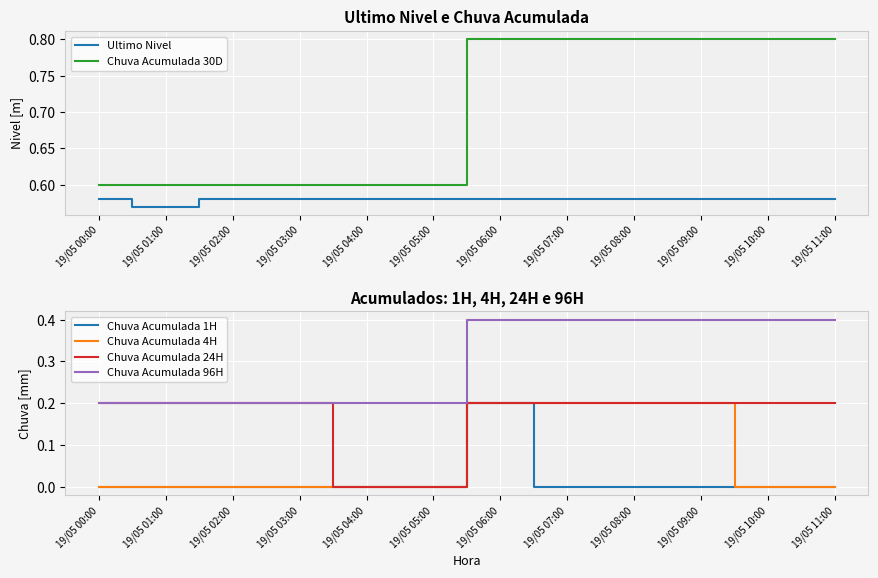

At which category is the sum across all series the highest?

19/05 06:00